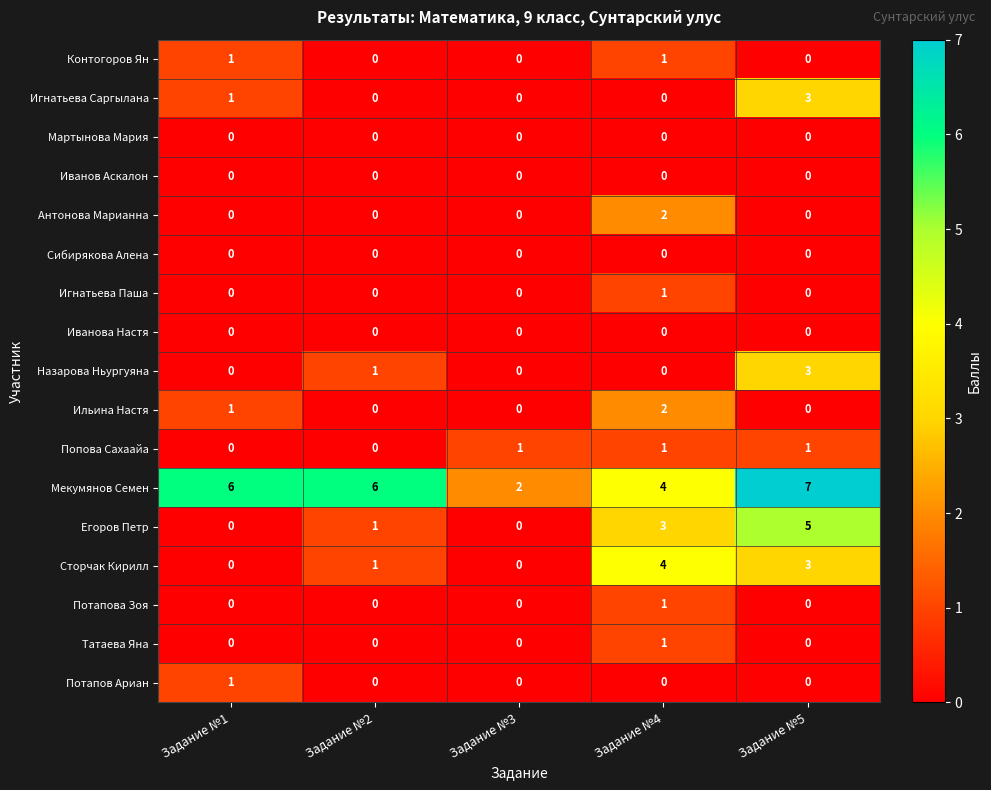

What is the difference between the highest and lowest values at Задание №5?

7